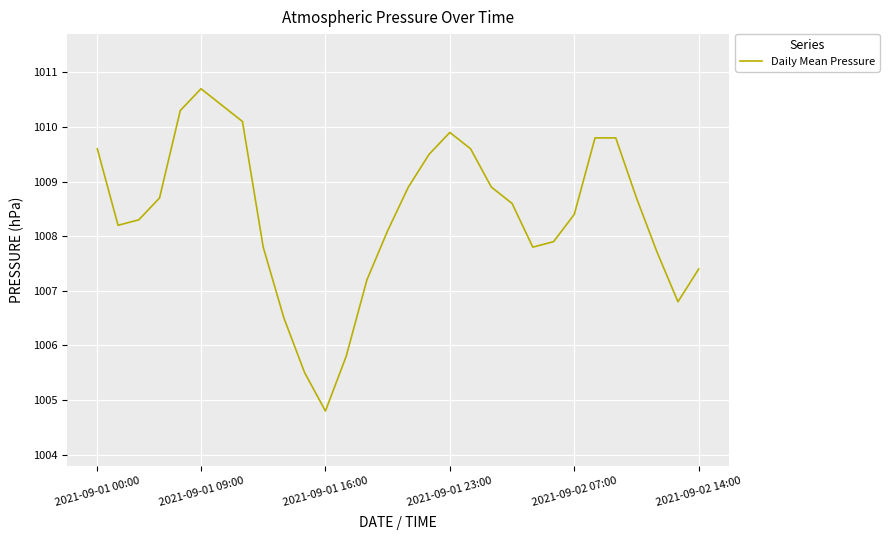

What is the greatest value displayed?

1010.7